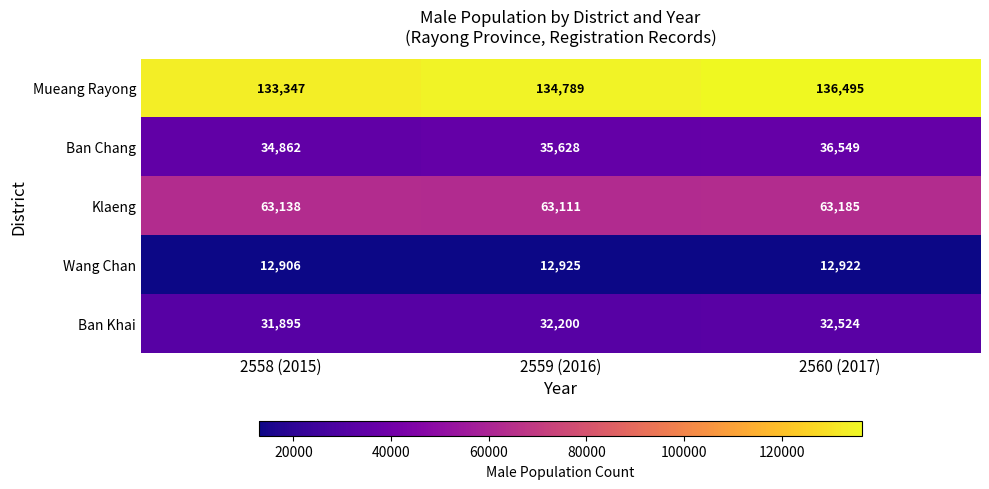

Reading right to left, what are all the values shown in this chart?

Mueang Rayong: 2560 (2017)=136495	2559 (2016)=134789	2558 (2015)=133347
Ban Chang: 2560 (2017)=36549	2559 (2016)=35628	2558 (2015)=34862
Klaeng: 2560 (2017)=63185	2559 (2016)=63111	2558 (2015)=63138
Wang Chan: 2560 (2017)=12922	2559 (2016)=12925	2558 (2015)=12906
Ban Khai: 2560 (2017)=32524	2559 (2016)=32200	2558 (2015)=31895